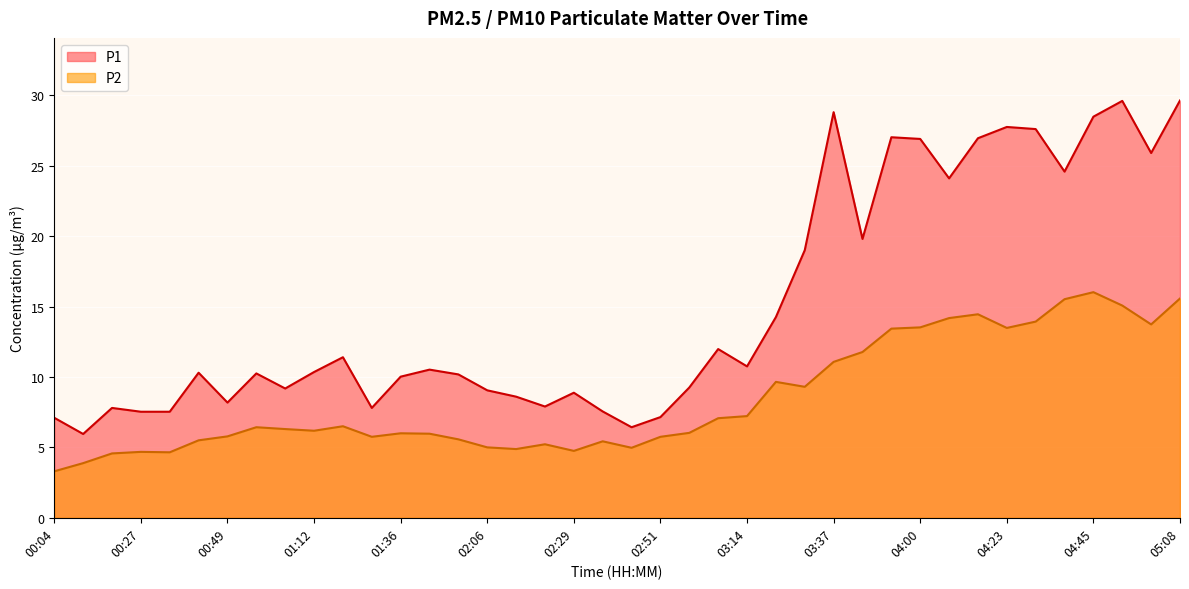

True or false: P1 and P2 intersect in this chart.

False